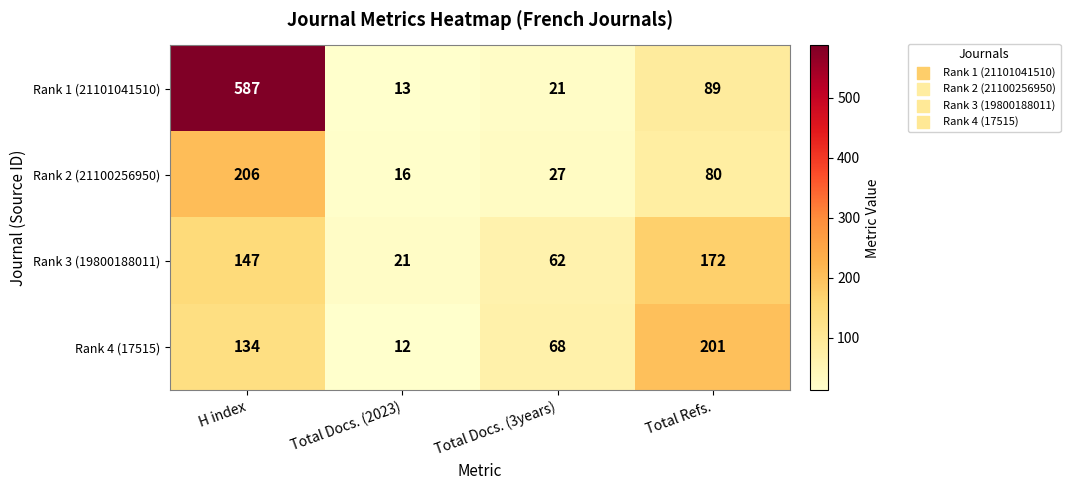

List the labels in order of Rank 2 (21100256950) value, largest first.

H index, Total Refs., Total Docs. (3years), Total Docs. (2023)